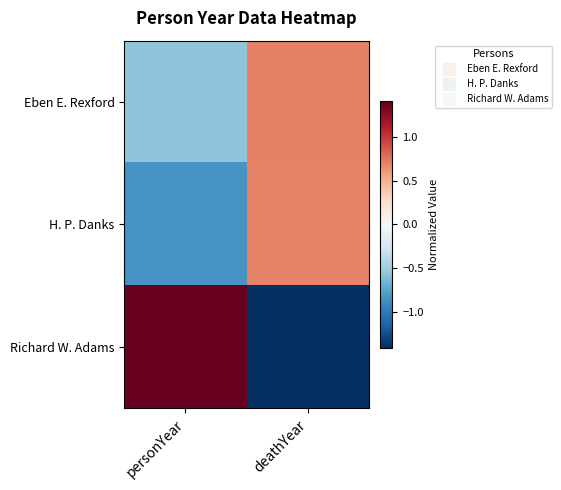

At how many categories does at least one series exceed 0?

2